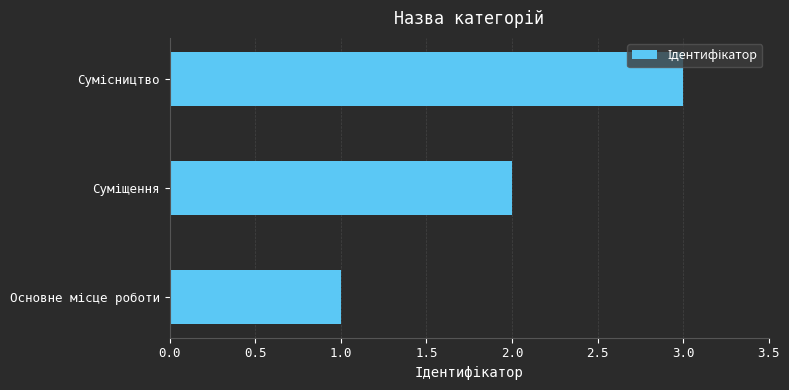

What is the sum of all values?

6